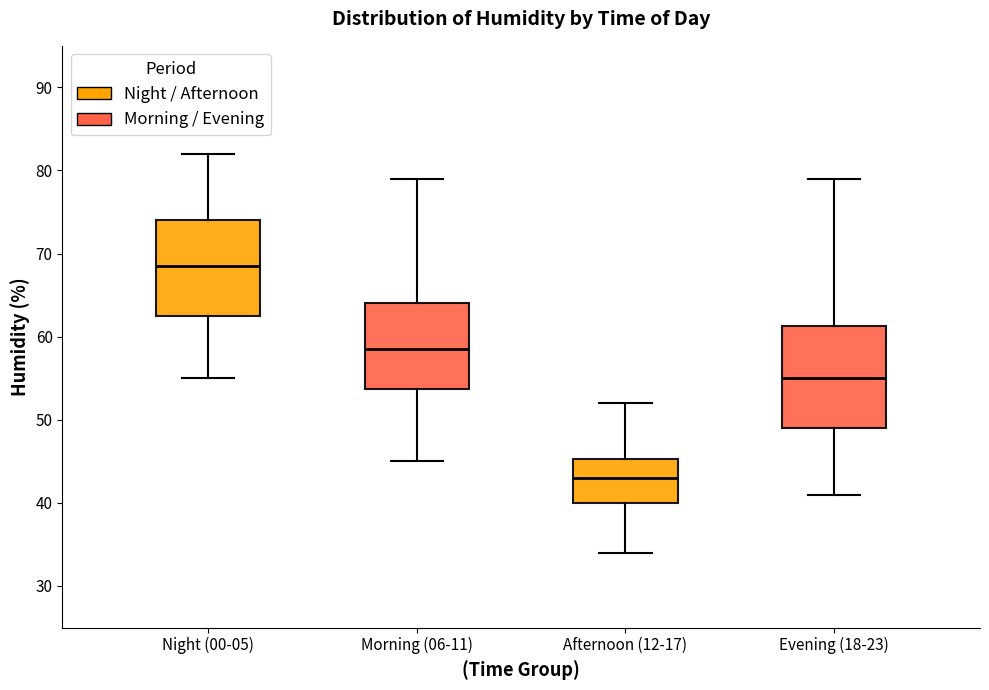

Reading left to right, transcribe this box plot: for each box, give where its median line is, the range the box spans, and where its two whiskers end, as read against the y-axis. The values are not printed on the chart, so give them approximately, as read against the axis.

Night (00-05): median 69, box 63 to 74, whiskers 55 to 82
Morning (06-11): median 59, box 54 to 64, whiskers 45 to 79
Afternoon (12-17): median 43, box 40 to 45, whiskers 34 to 52
Evening (18-23): median 55, box 49 to 61, whiskers 41 to 79